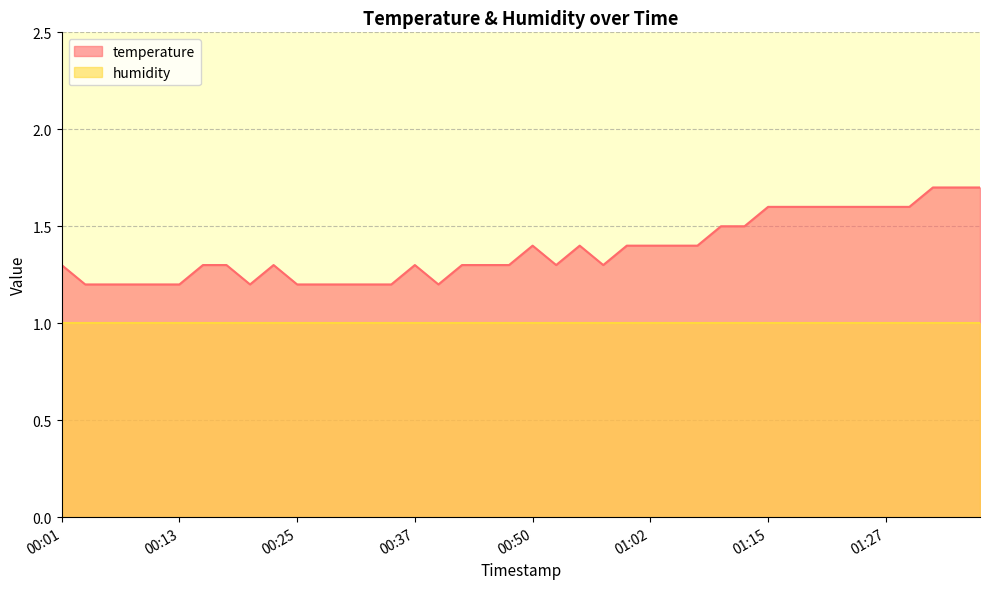

The value at 01:29 is 2.5. True or false?

False